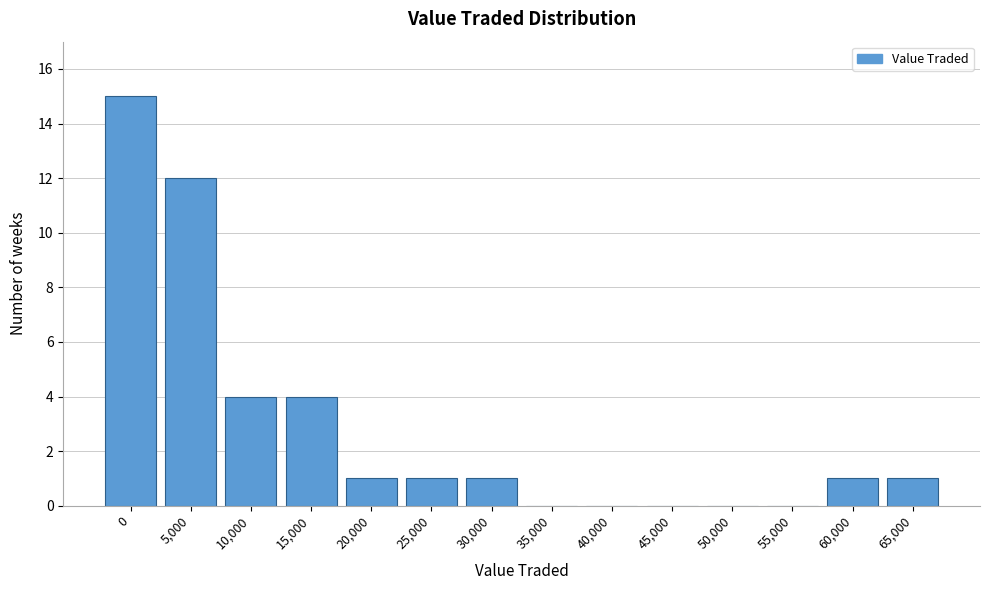

Reading left to right, transcribe all the data shown in this chart.

0=15	5,000=12	10,000=4	15,000=4	20,000=1	25,000=1	30,000=1	35,000=0	40,000=0	45,000=0	50,000=0	55,000=0	60,000=1	65,000=1